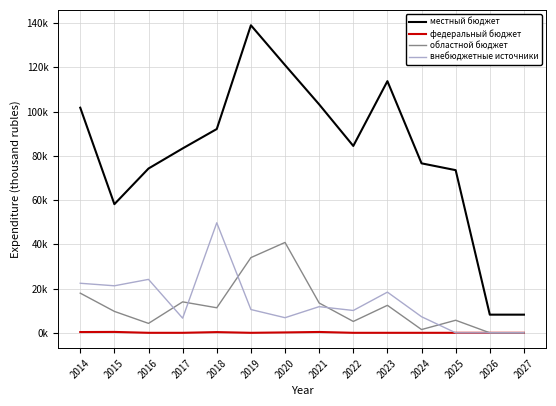

Where is the first local maximum for федеральный бюджет?

2015